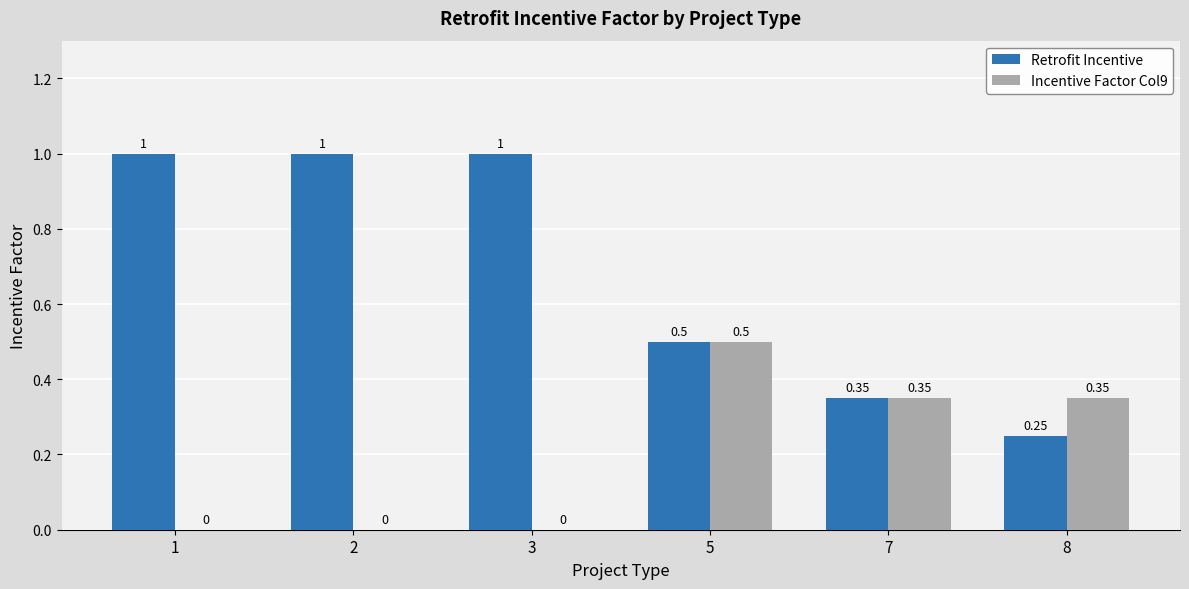

Which series has the largest total across all categories?

Retrofit Incentive